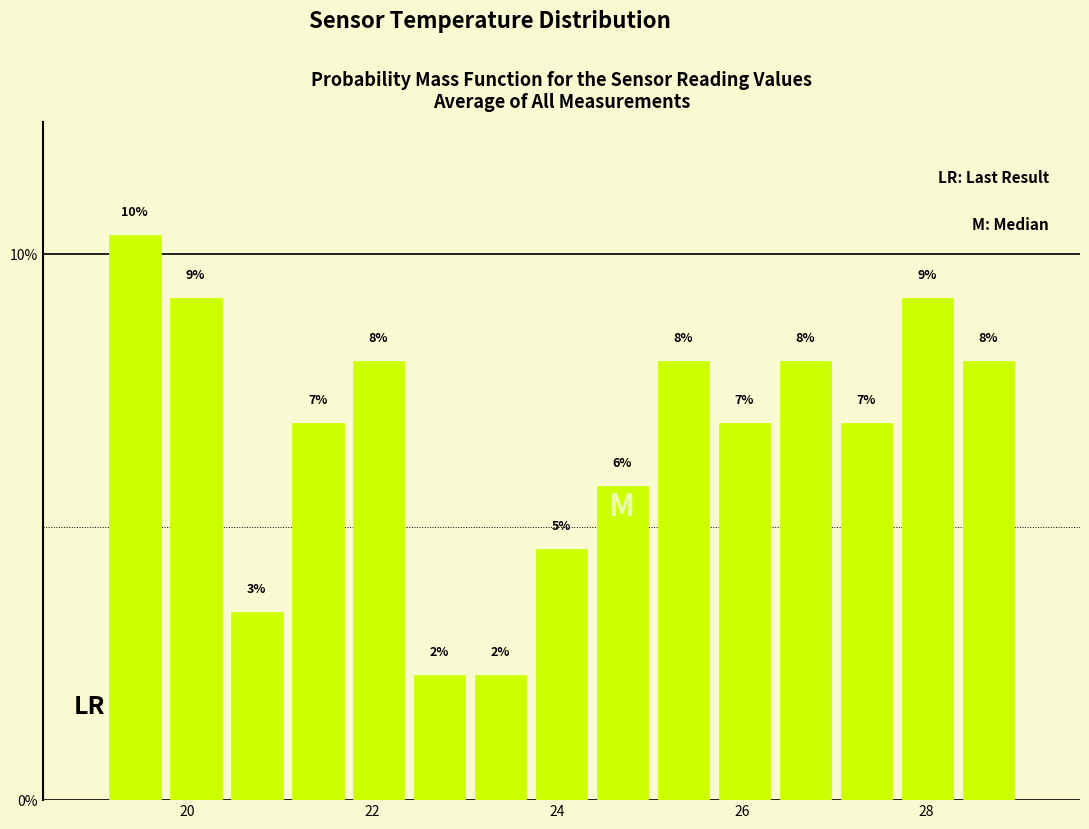

Around what value on the x-axis is the tallest bar? Give the approximate position of its centre, as read against the axis.

19.4